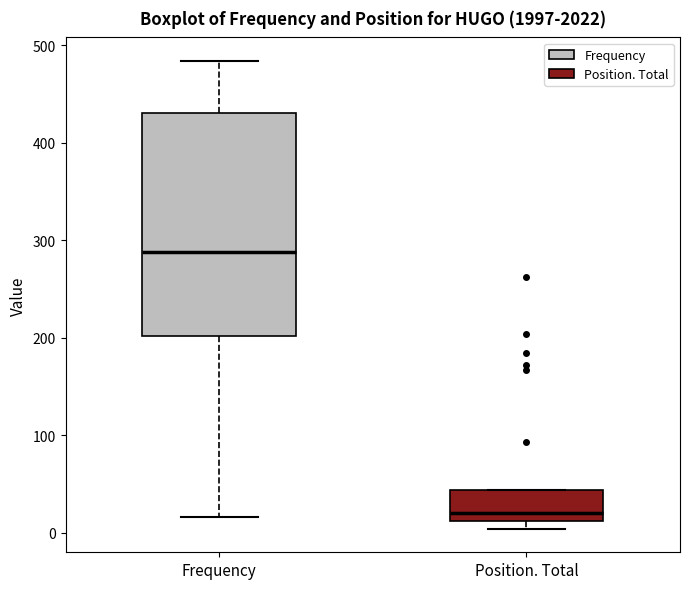

Comparing the boxes themselves (not the whiskers), which one is the tallest?

Frequency